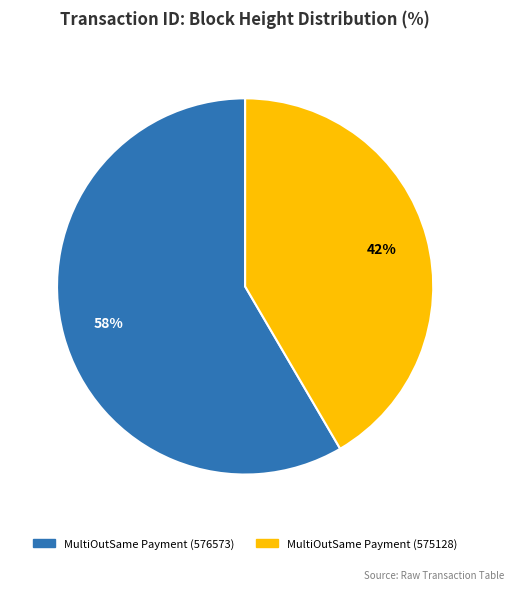

To the nearest percent, what is the average slice percentage?

50%